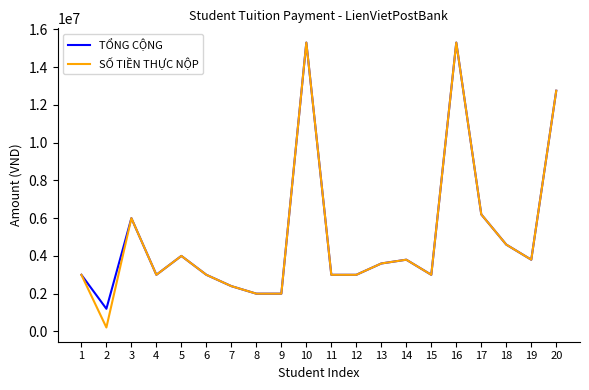

Where is SỐ TIỀN THỰC NỘP nearest to the value 7755000?

17